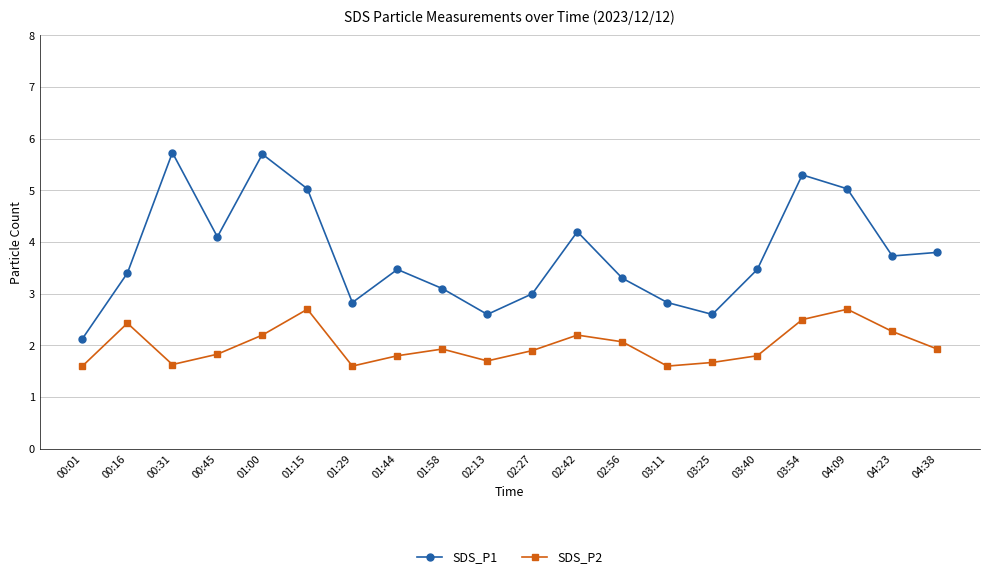

Reading left to right, transcribe all the data shown in this chart.

SDS_P1: 00:01=2.1	00:16=3.4	00:31=5.7	00:45=4.1	01:00=5.7	01:15=5.0	01:29=2.8	01:44=3.5	01:58=3.1	02:13=2.6	02:27=3.0	02:42=4.2	02:56=3.3	03:11=2.8	03:25=2.6	03:40=3.5	03:54=5.3	04:09=5.0	04:23=3.7	04:38=3.8
SDS_P2: 00:01=1.6	00:16=2.4	00:31=1.6	00:45=1.8	01:00=2.2	01:15=2.7	01:29=1.6	01:44=1.8	01:58=1.9	02:13=1.7	02:27=1.9	02:42=2.2	02:56=2.1	03:11=1.6	03:25=1.7	03:40=1.8	03:54=2.5	04:09=2.7	04:23=2.3	04:38=1.9